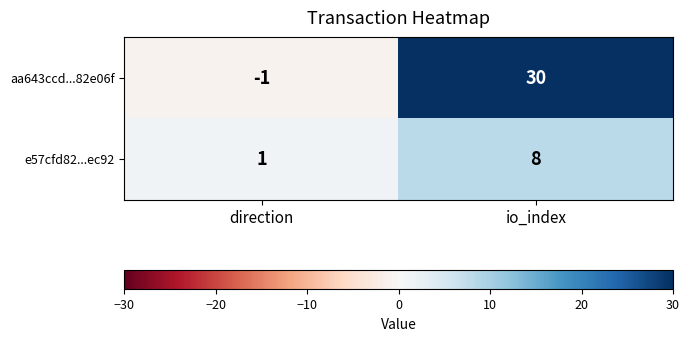

Reading right to left, what are all the values shown in this chart?

aa643ccd...82e06f: 30	-1
e57cfd82...ec92: 8	1